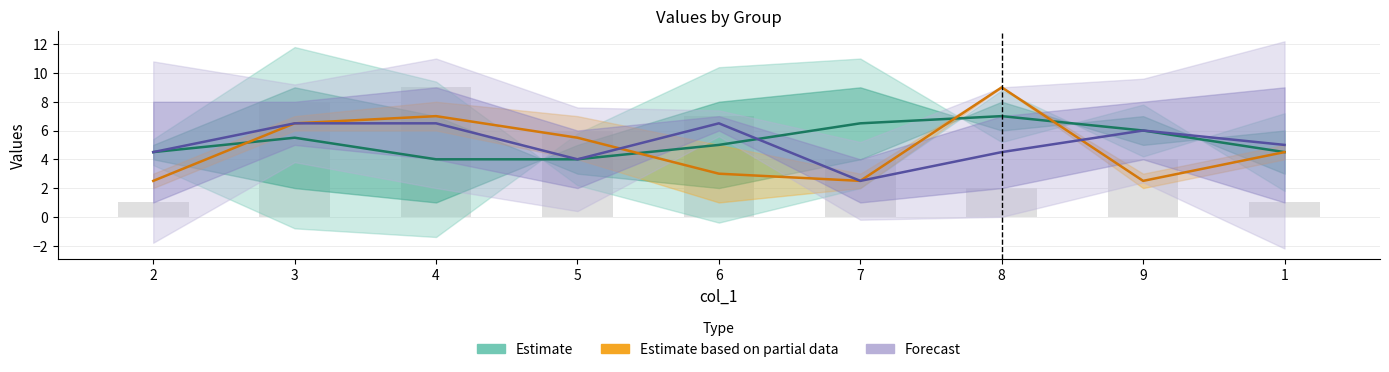

Where is Forecast nearest to the value 4?

5